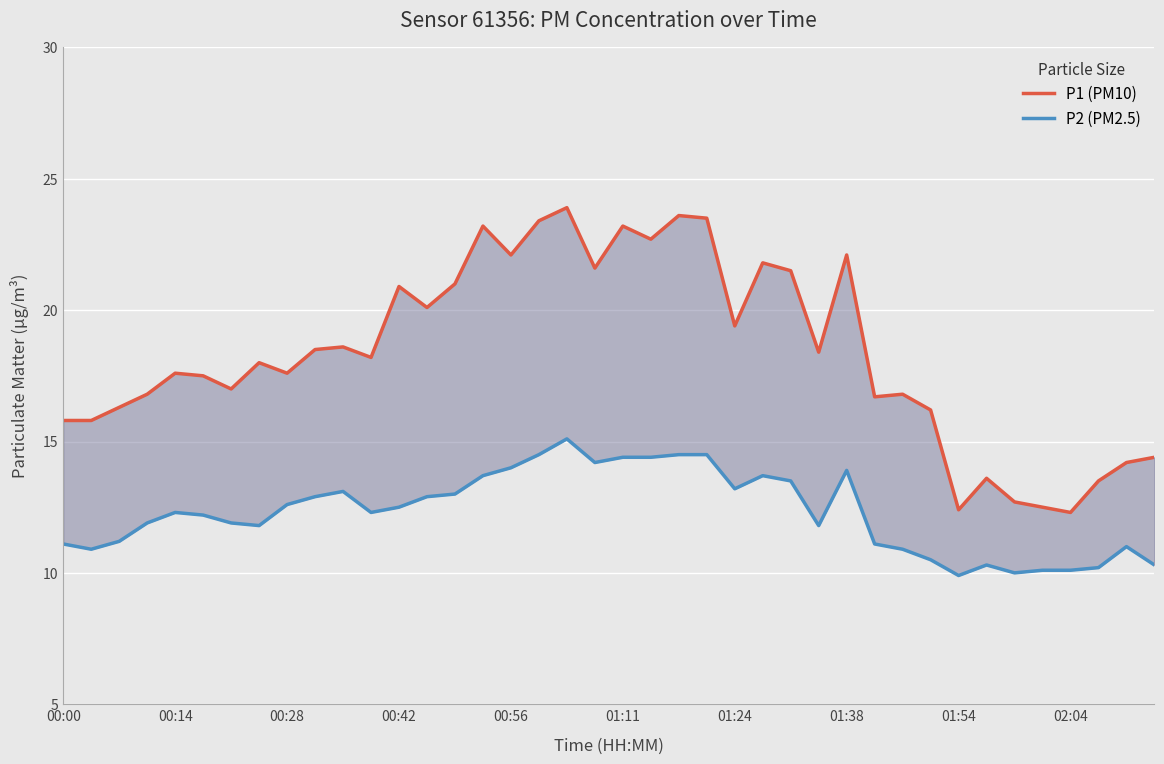

In P1 (PM10), how many points are higher than both neighbors (excluding endpoints)?

12